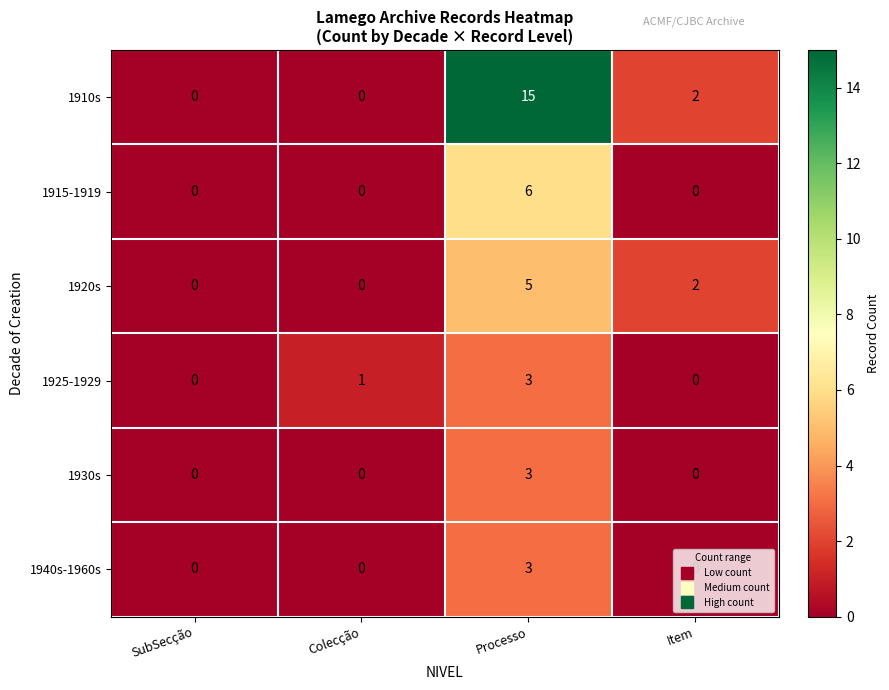

At which category is the sum across all series the highest?

Processo